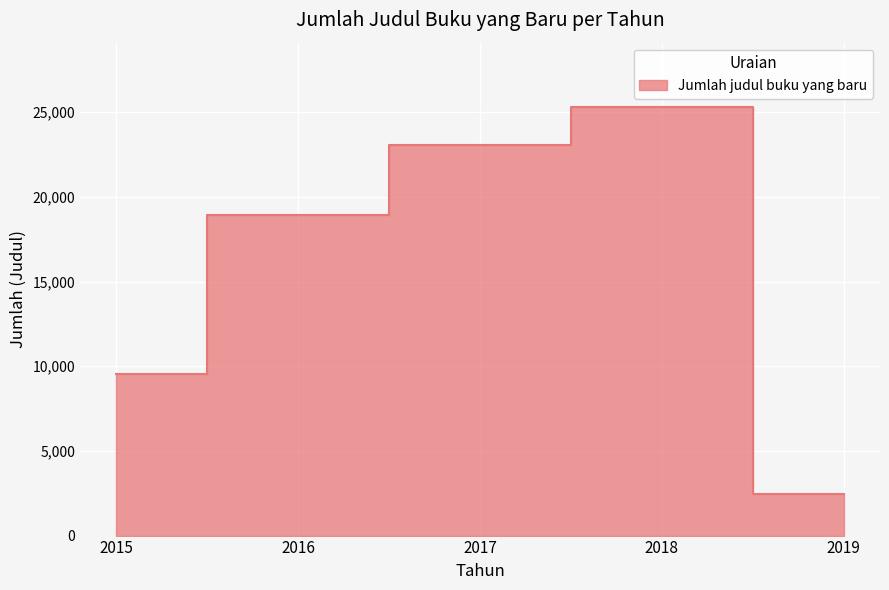

Is it true that the value at 2016 is 18919?

True